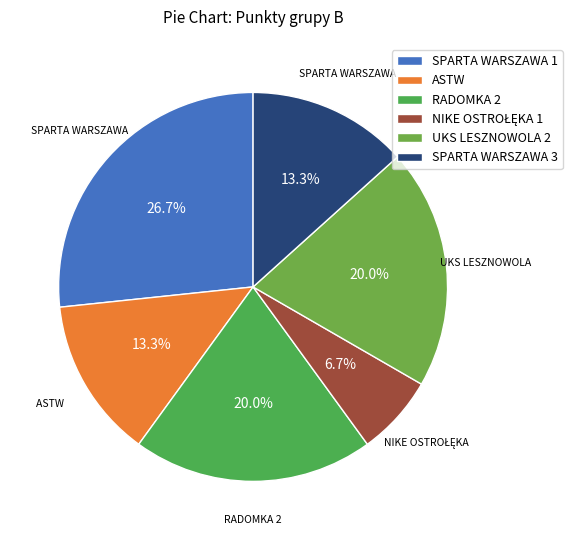

Count the number of slices in the pie.

6